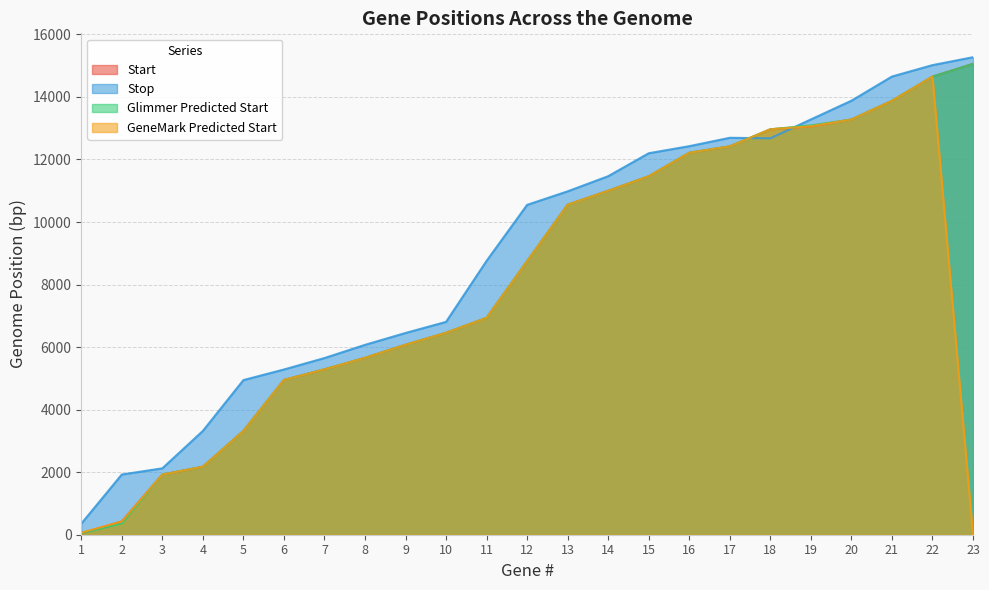

At how many categories does at least one series exceed 6784?

14